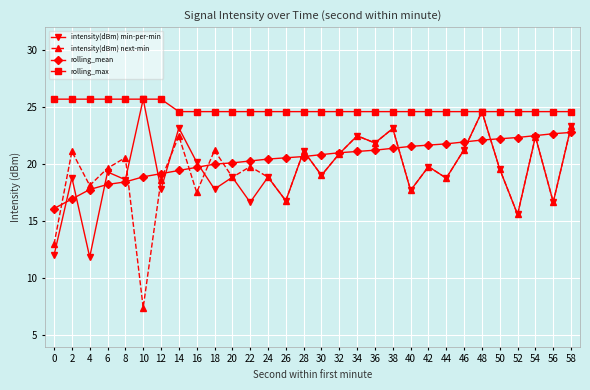

What is the difference between the maximum and minimum values in the rolling_mean series?

6.7